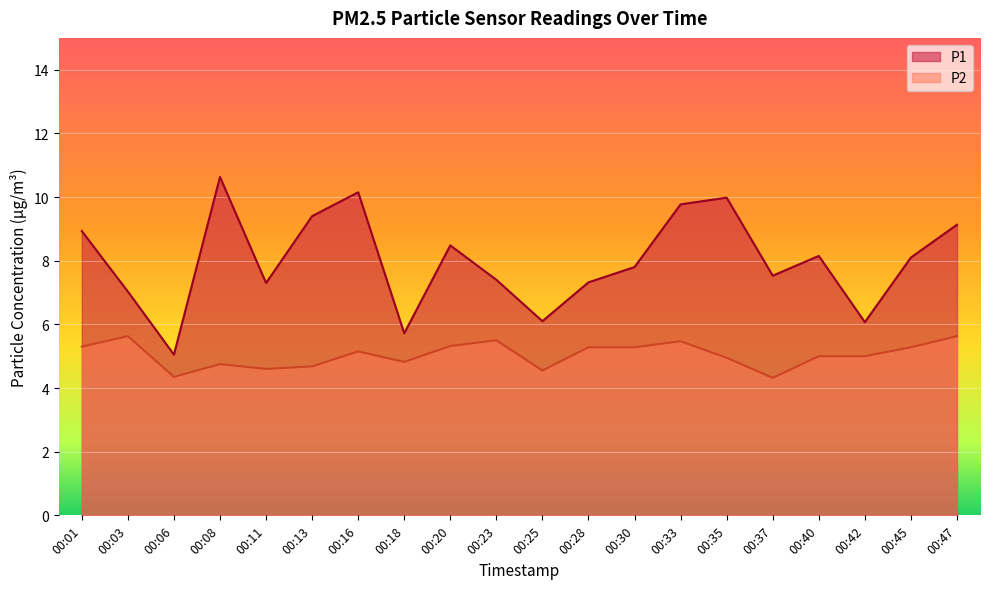

What is the sum of the P2 values at 00:35 and 00:18?

9.8